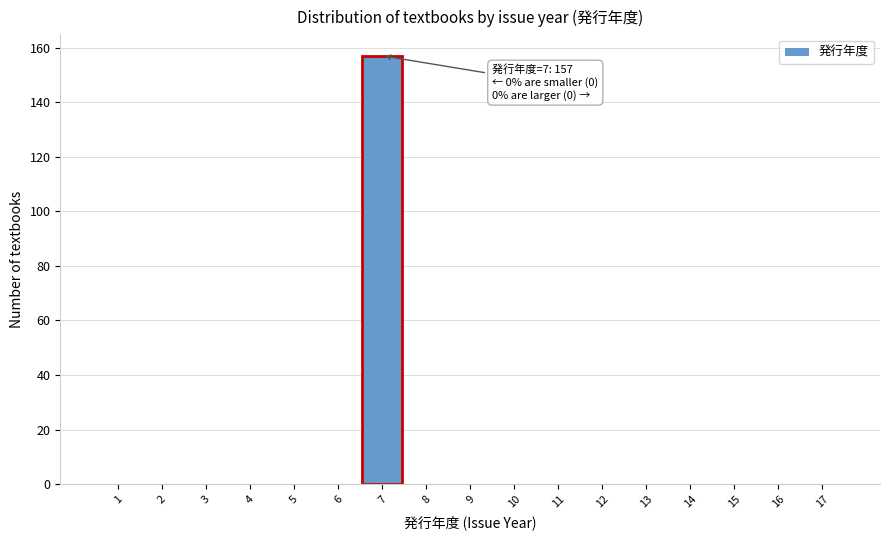

Which range on the x-axis has the tallest bar?

6.5 to 7.5